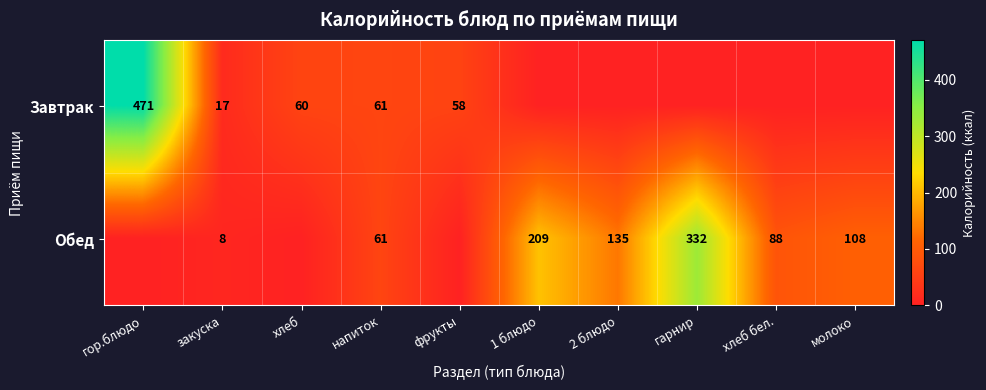

What is the difference between the highest and lowest values at закуска?

9